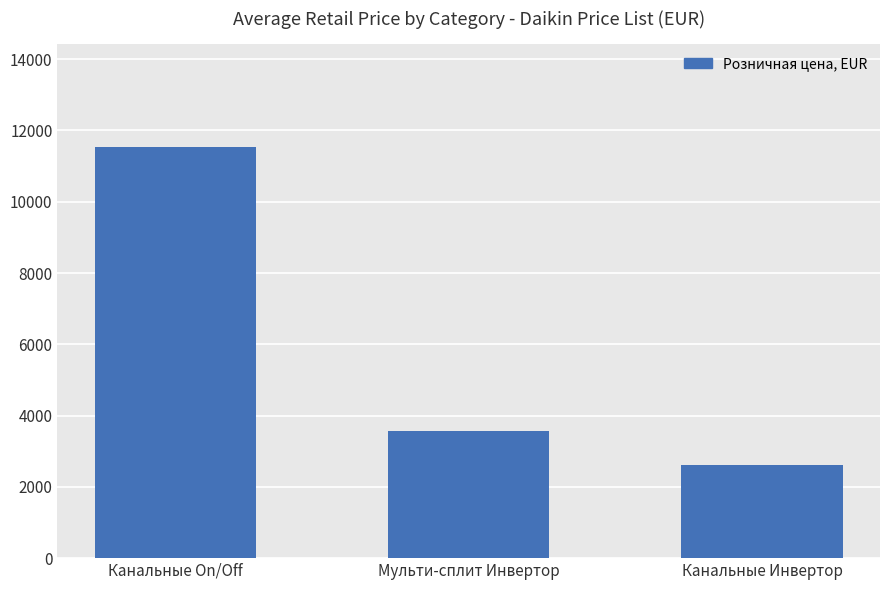

What is the change in value from Мульти-сплит Инвертор to Канальные Инвертор?

-933